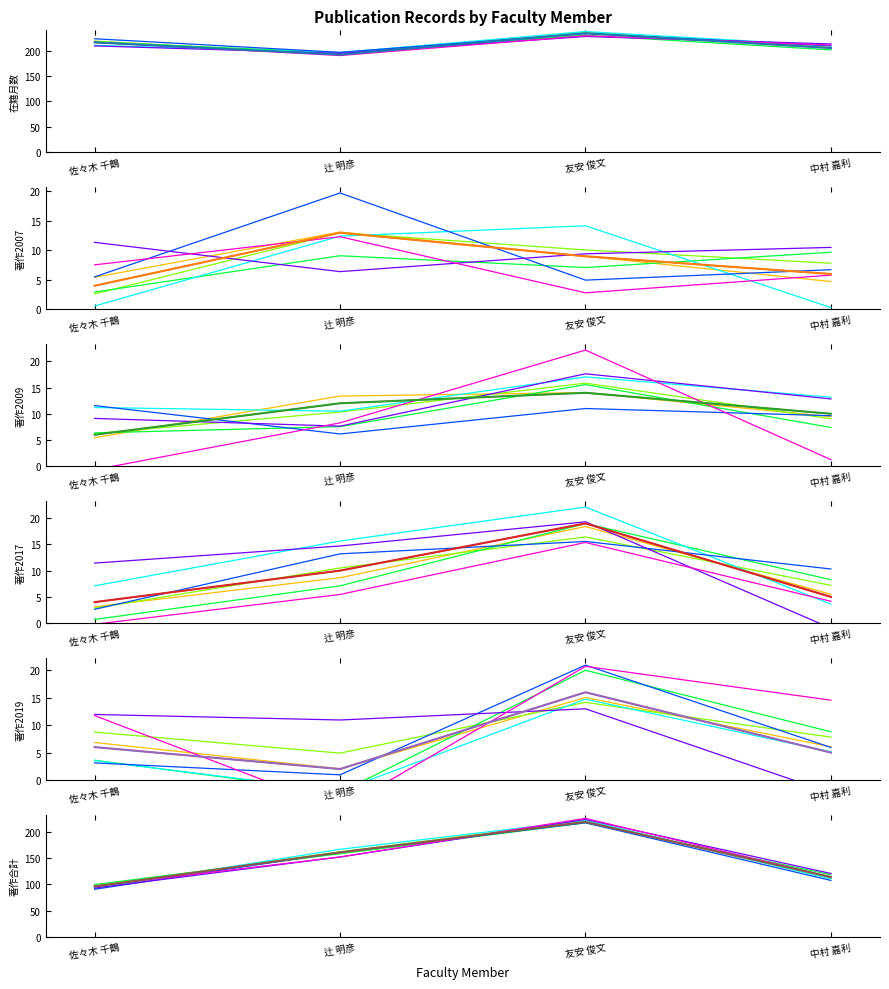

At which label is 著作2007 closest to 8?

友安 俊文